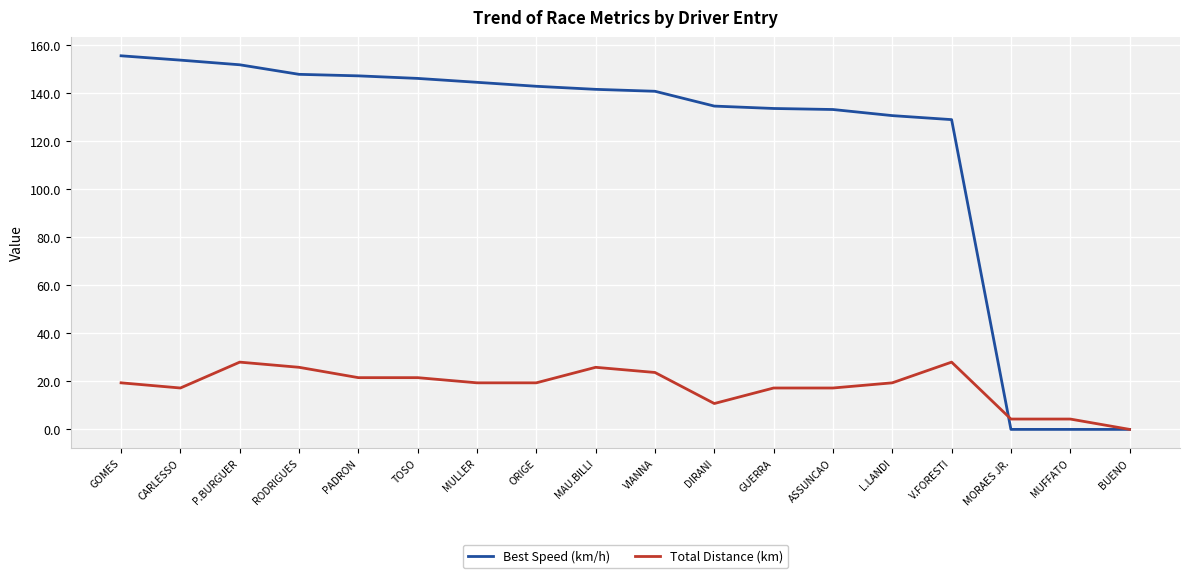

At which label does Best Speed (km/h) first exceed 141?

GOMES